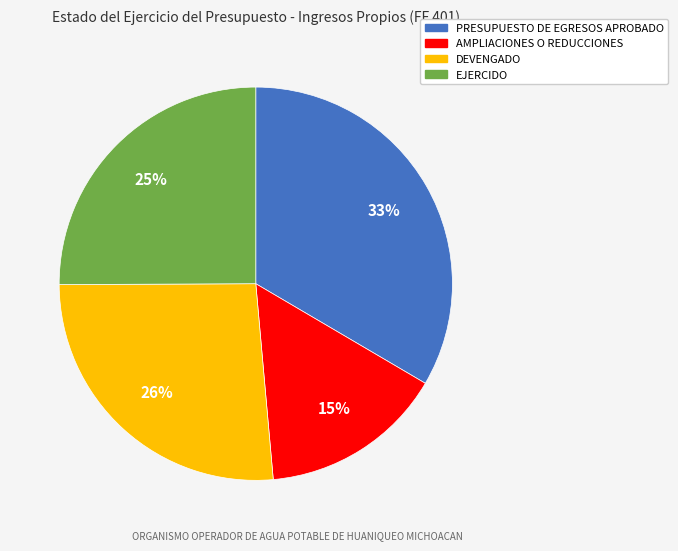

How many slices are in this pie chart?

4